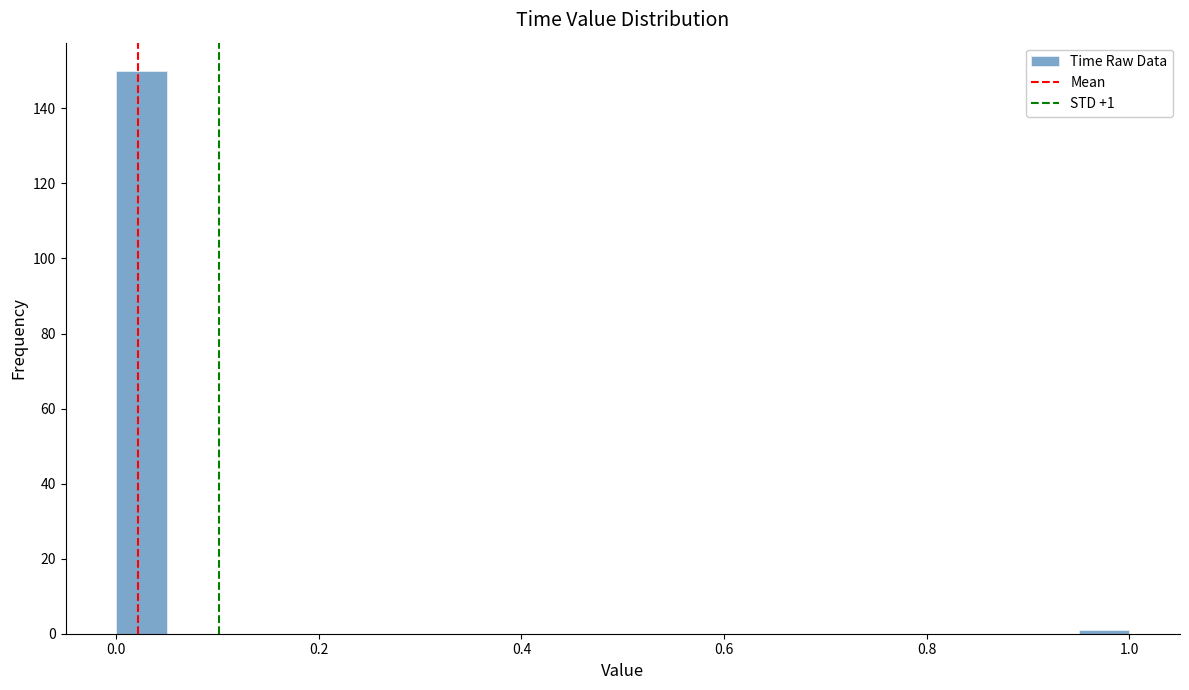

Around what value on the x-axis is the tallest bar? Give the approximate position of its centre, as read against the axis.

0.02